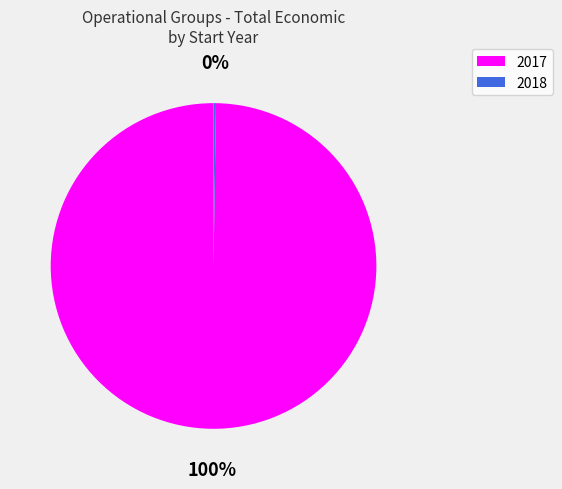

Is there any slice that represents more than half of the pie?

Yes